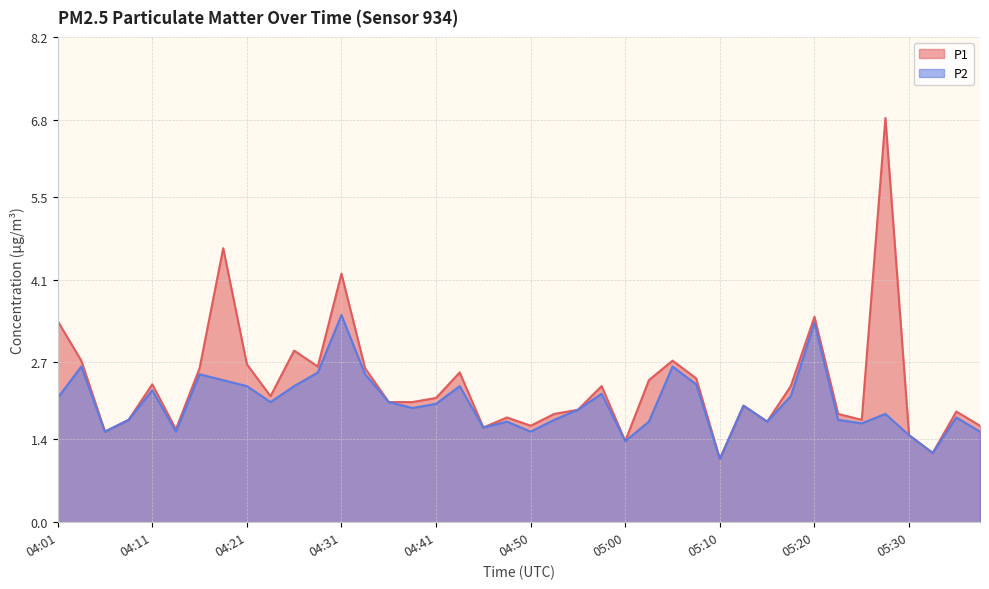

What are all the series names shown in the legend?

P1, P2